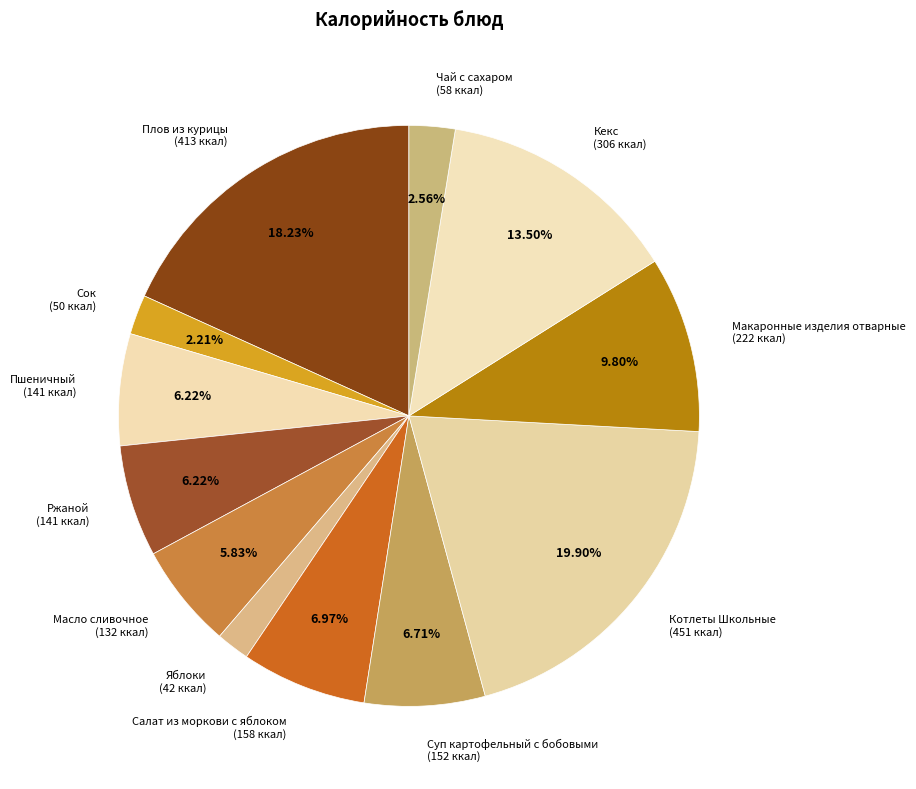

To the nearest percent, what is the average slice percentage?

8%